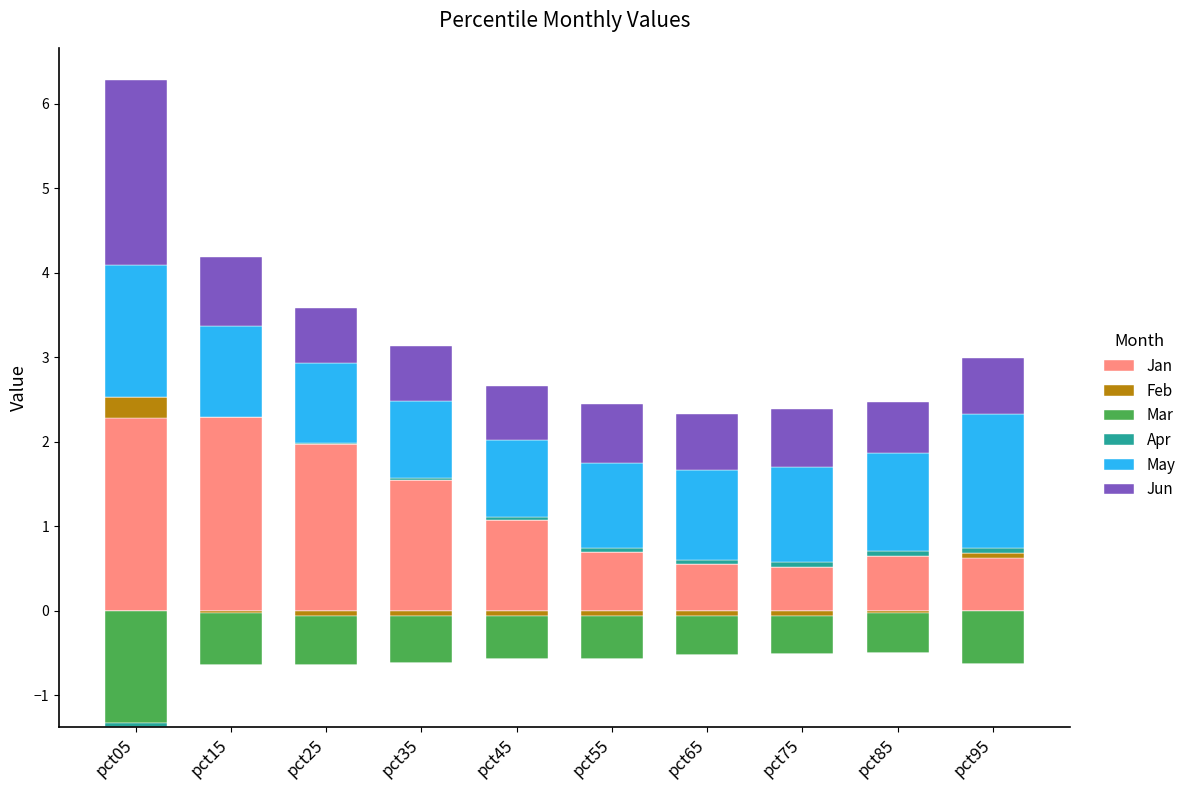

Count the number of data series in this chart.

6